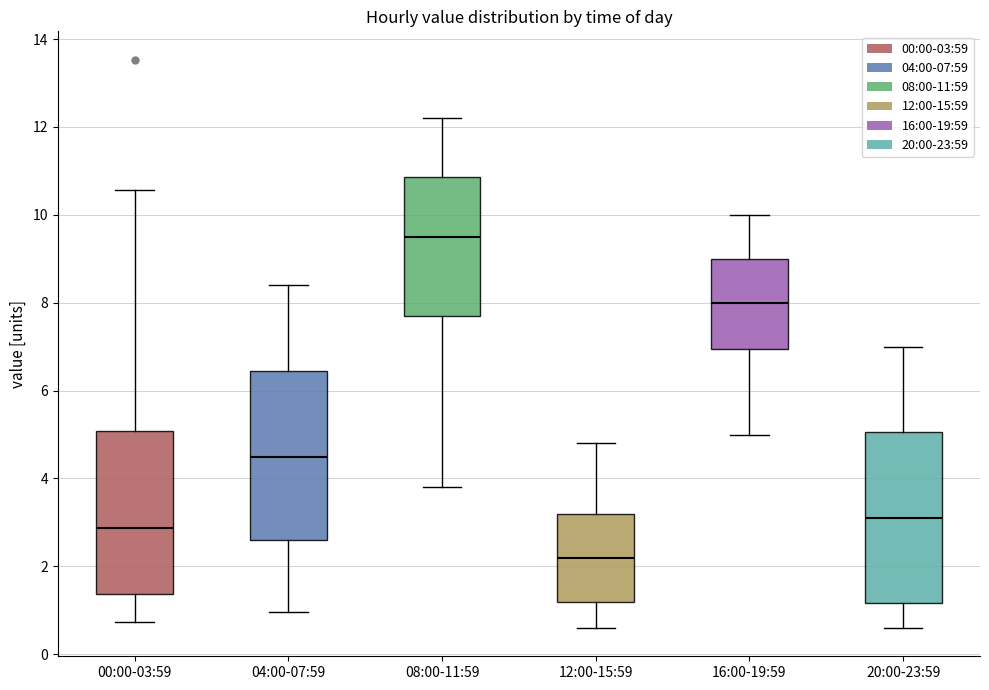

Reading left to right, transcribe this box plot: for each box, give where its median line is, the range the box spans, and where its two whiskers end, as read against the y-axis. The values are not printed on the chart, so give them approximately, as read against the axis.

00:00-03:59: median 2.8, box 1.4 to 5.0, whiskers 0.8 to 10.6
04:00-07:59: median 4.6, box 2.6 to 6.4, whiskers 1.0 to 8.4
08:00-11:59: median 9.6, box 7.8 to 10.8, whiskers 3.8 to 12.2
12:00-15:59: median 2.2, box 1.2 to 3.2, whiskers 0.6 to 4.8
16:00-19:59: median 8.0, box 7.0 to 9.0, whiskers 5.0 to 10.0
20:00-23:59: median 3.2, box 1.2 to 5.0, whiskers 0.6 to 7.0